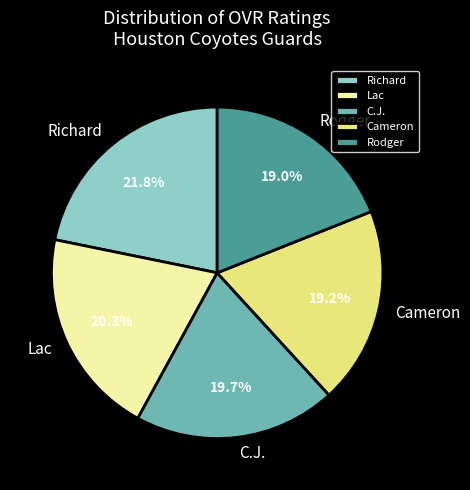

Does any single category account for the majority?

No